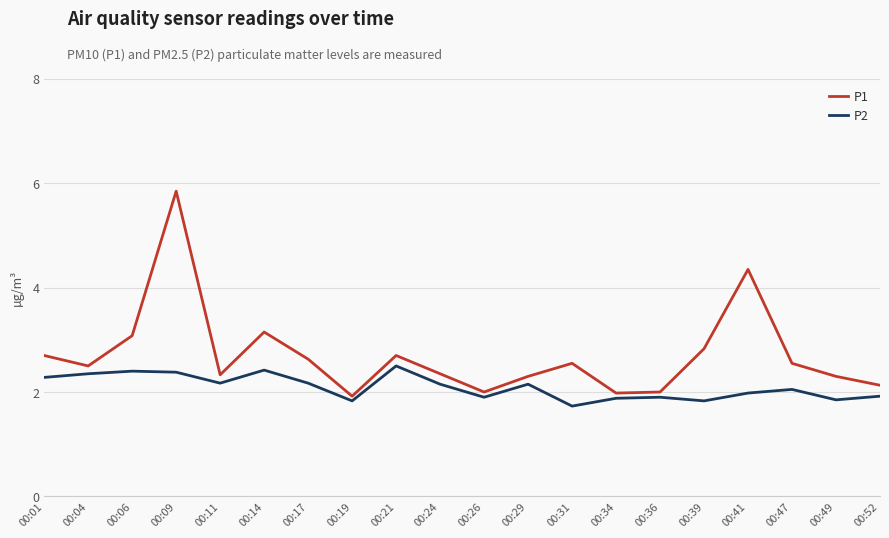

Which series has the widest spread of values?

P1